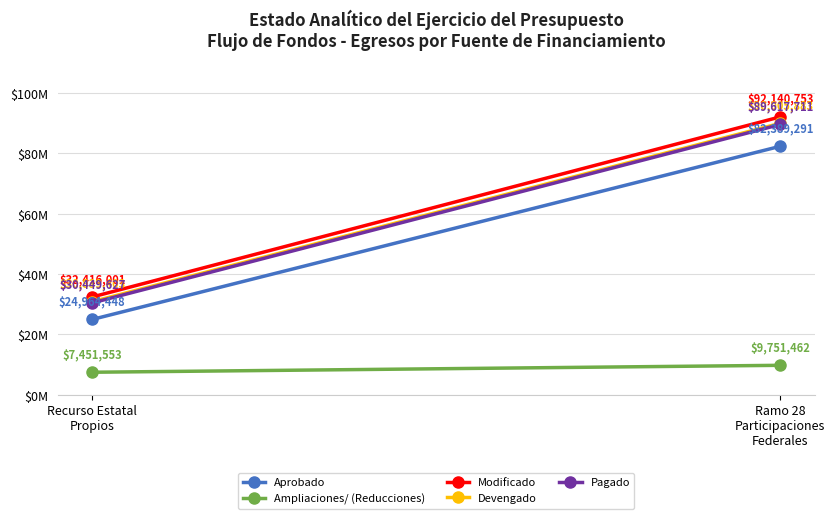

Count the Aprobado values in the range 24964448 to 82389291.

2